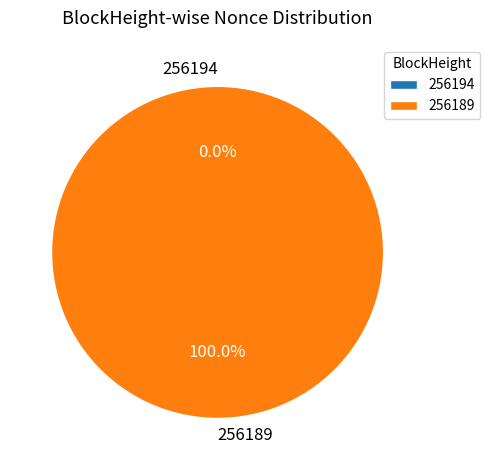

Does 256194 represent more than half of the total?

No